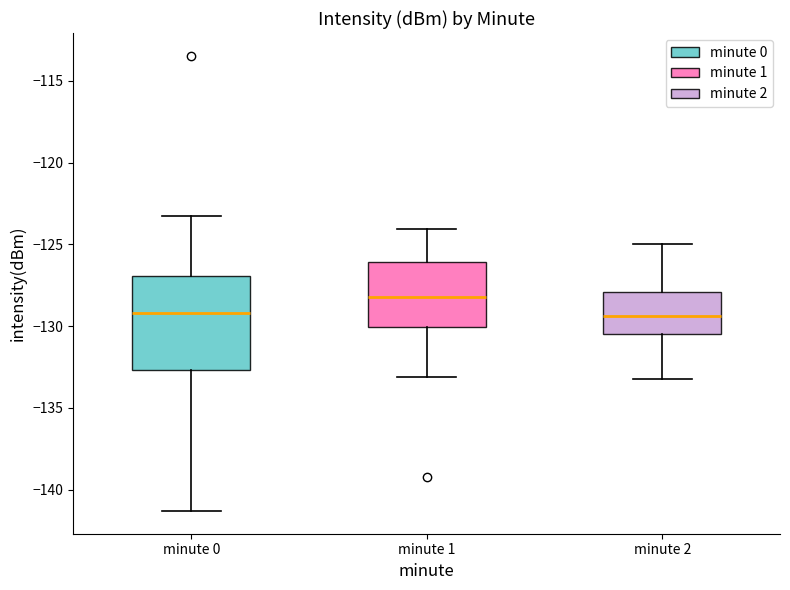

Reading left to right, transcribe this box plot: for each box, give where its median line is, the range the box spans, and where its two whiskers end, as read against the y-axis. The values are not printed on the chart, so give them approximately, as read against the axis.

minute 0: median -129.0, box -132.5 to -127.0, whiskers -141.5 to -123.5
minute 1: median -128.0, box -130.0 to -126.0, whiskers -133.0 to -124.0
minute 2: median -129.5, box -130.5 to -128.0, whiskers -133.0 to -125.0